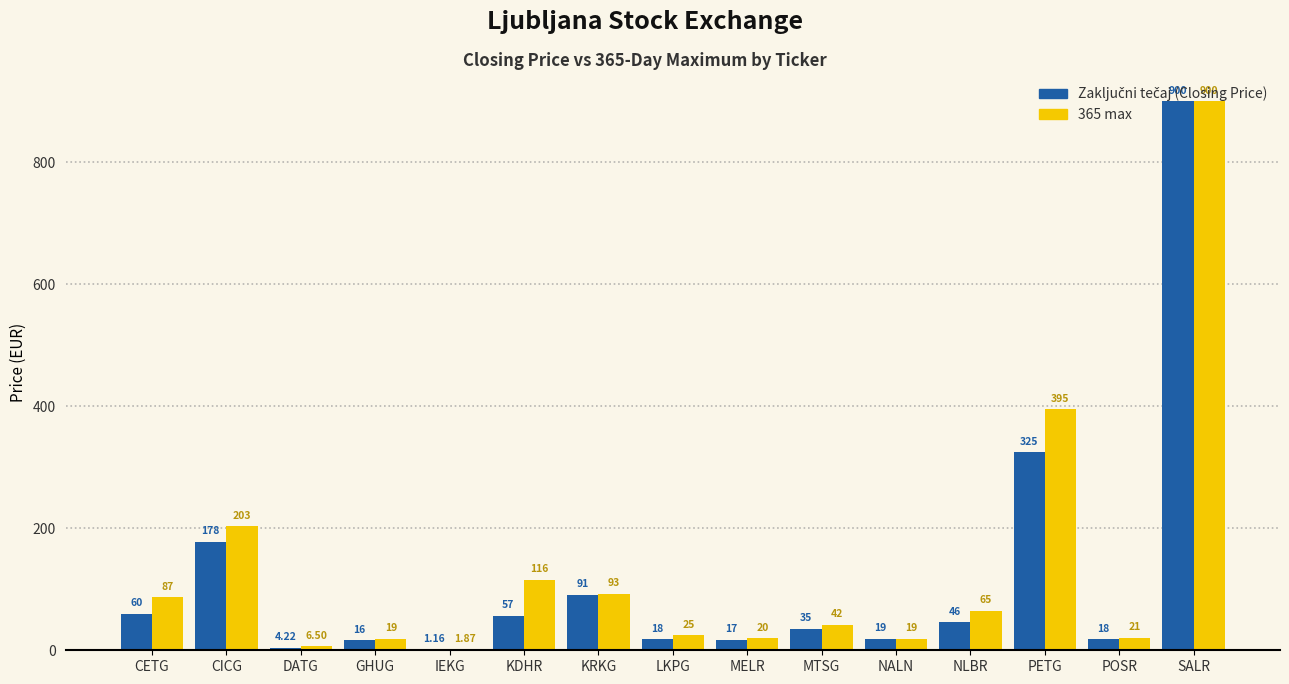

At which category is the sum across all series the highest?

SALR